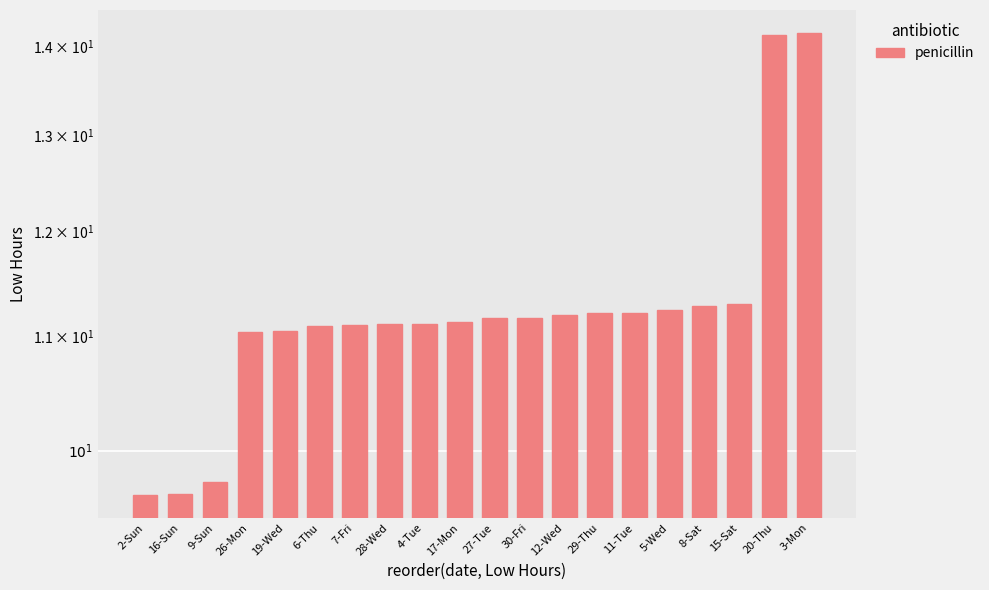

At which label does the data first exceed 11?

26-Mon